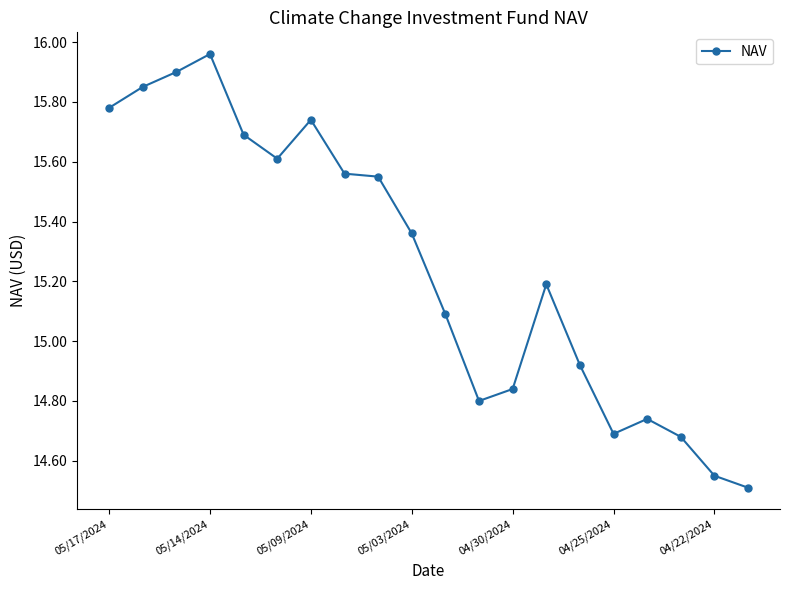

Does the chart have visible grid lines?

No